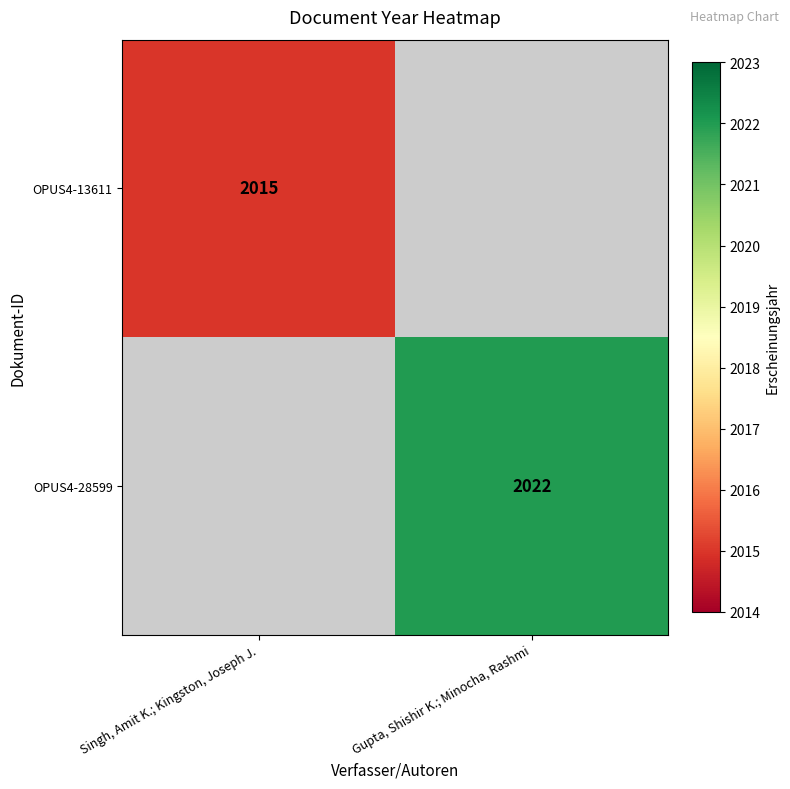

The OPUS4-13611 series shows 3473 at Singh, Amit K.; Kingston, Joseph J.. True or false?

False